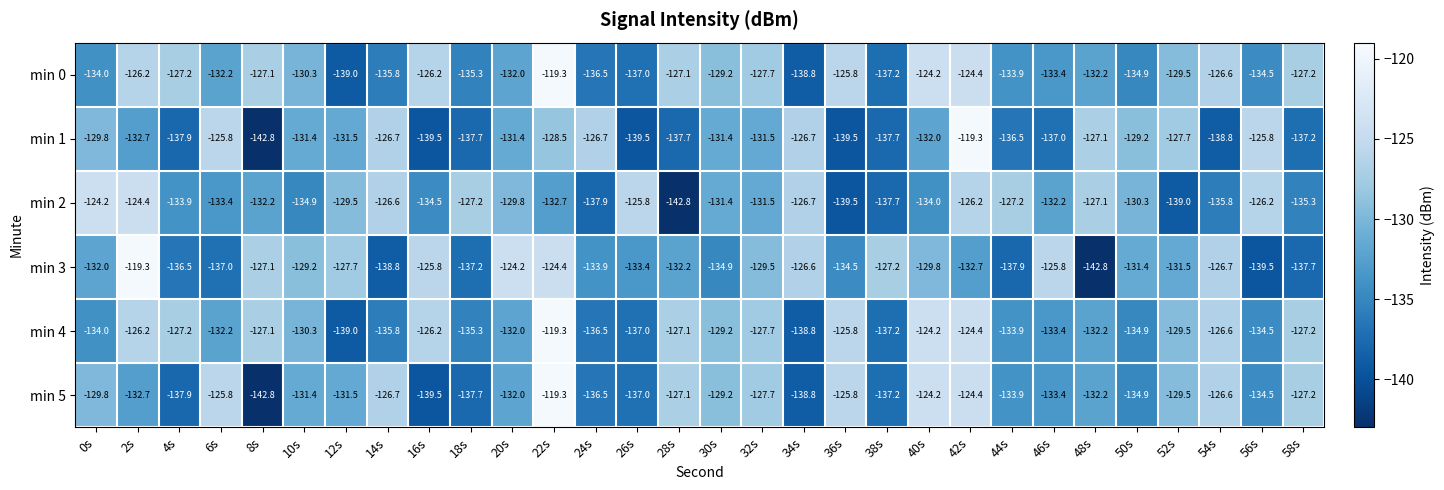

Read the min 1 value at 36s.

-139.5